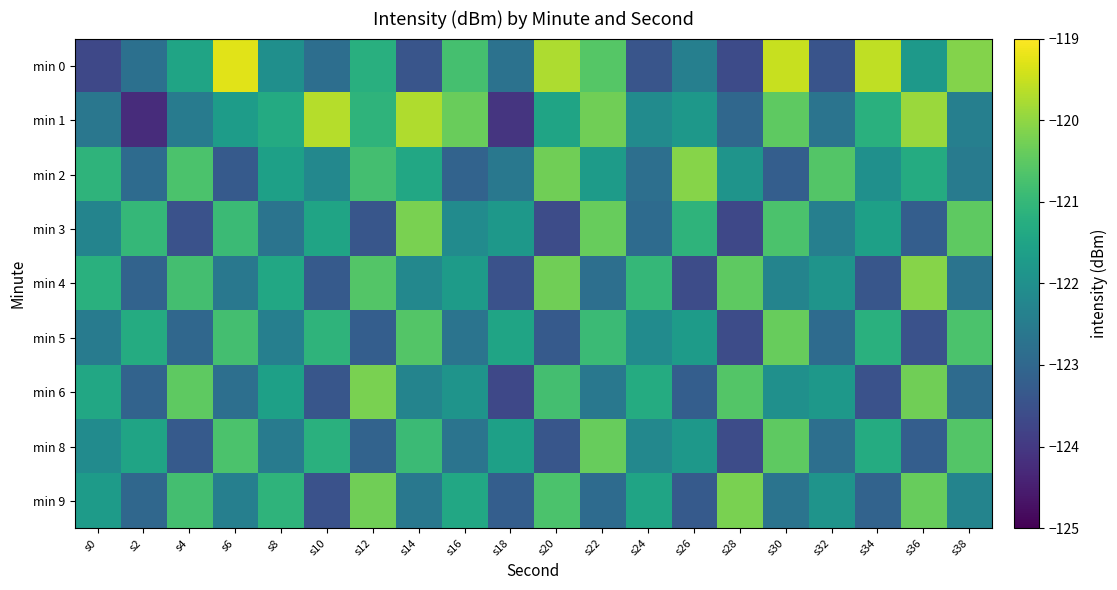

What is the difference between the highest and lowest values at s28?

3.5